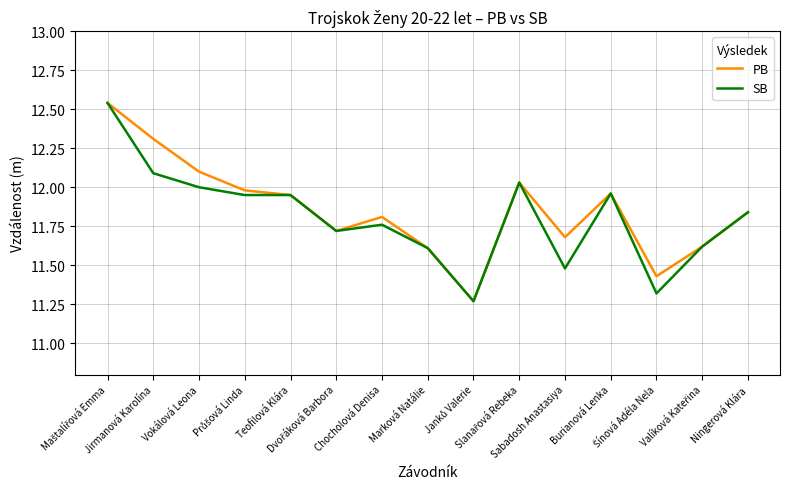

True or false: PB has a value of 5.2 at Chocholová Denisa.

False